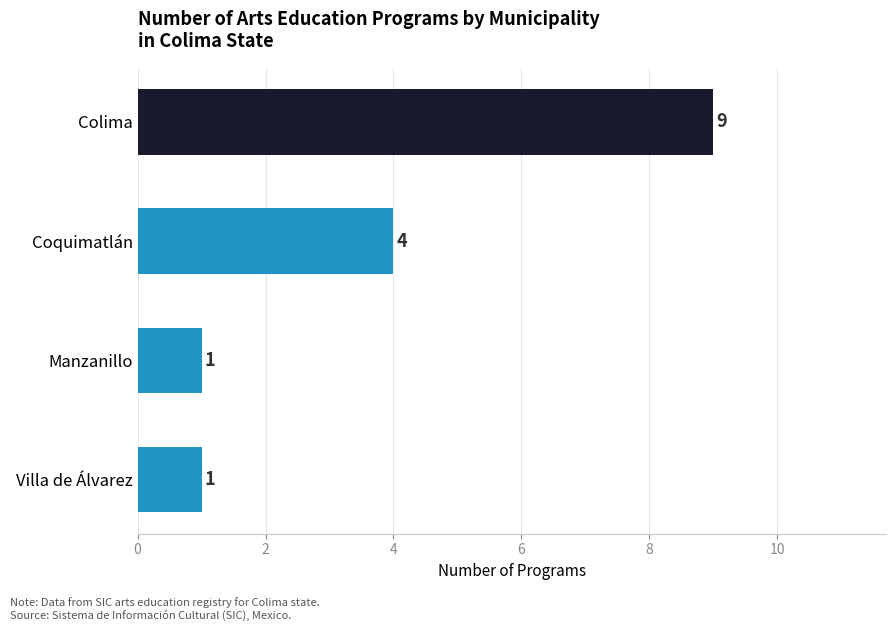

What position from the top is Manzanillo?

3